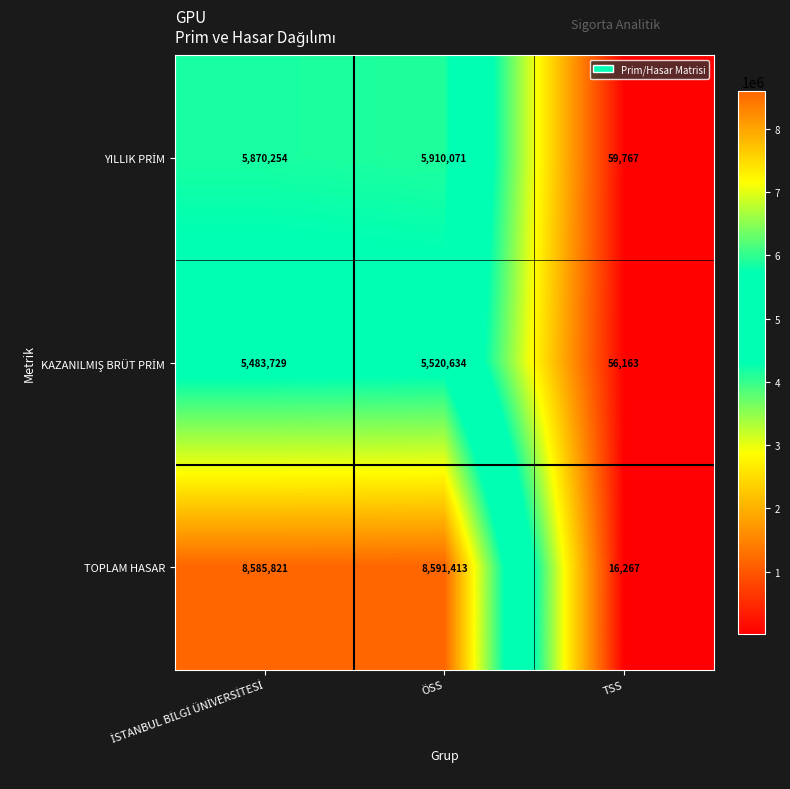

Which category has the highest value across all series?

ÖSS